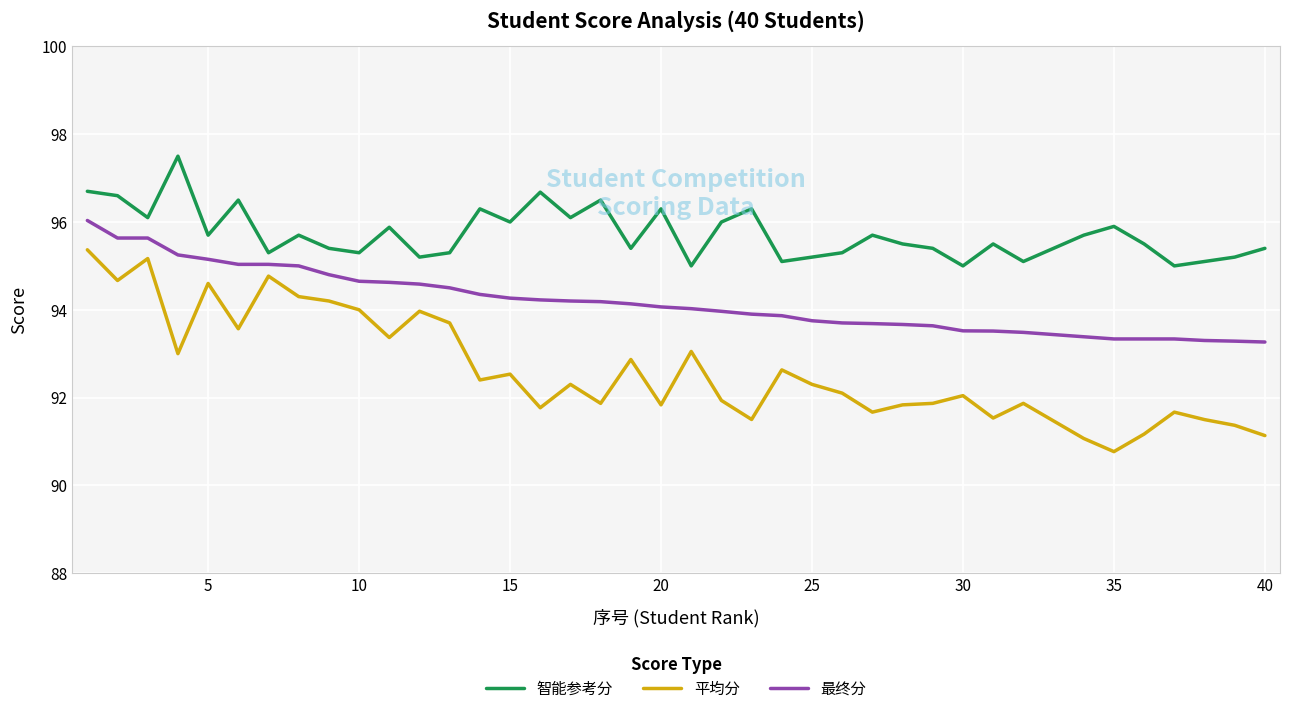

True or false: 最终分 and 智能参考分 intersect in this chart.

False